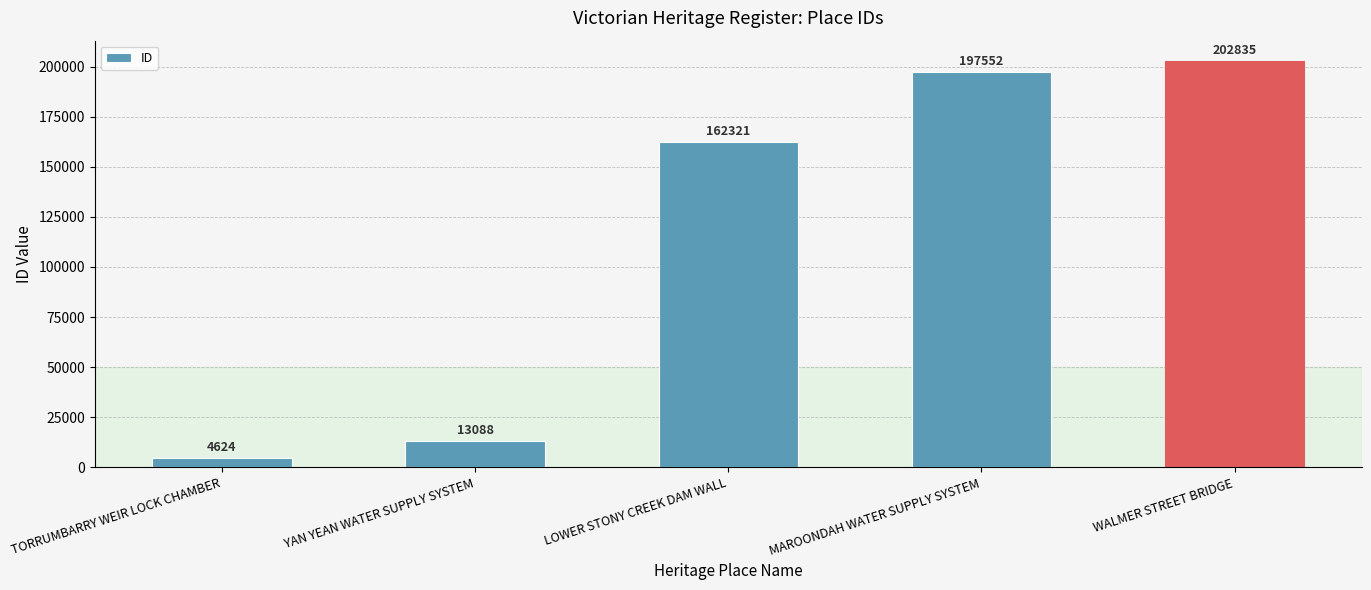

Which has a higher value, TORRUMBARRY WEIR LOCK CHAMBER or MAROONDAH WATER SUPPLY SYSTEM?

MAROONDAH WATER SUPPLY SYSTEM